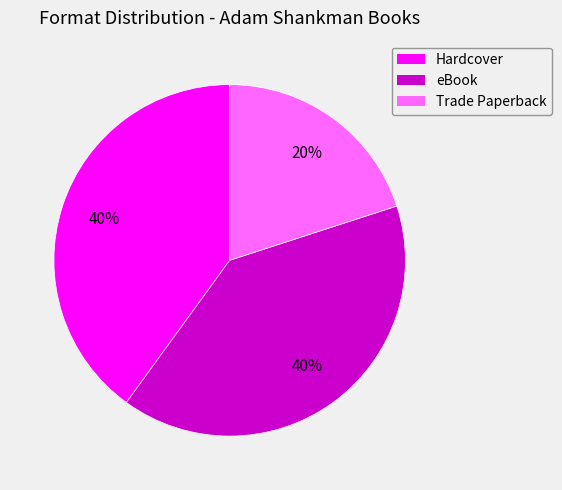

To the nearest percent, what percentage of the pie is eBook?

40%